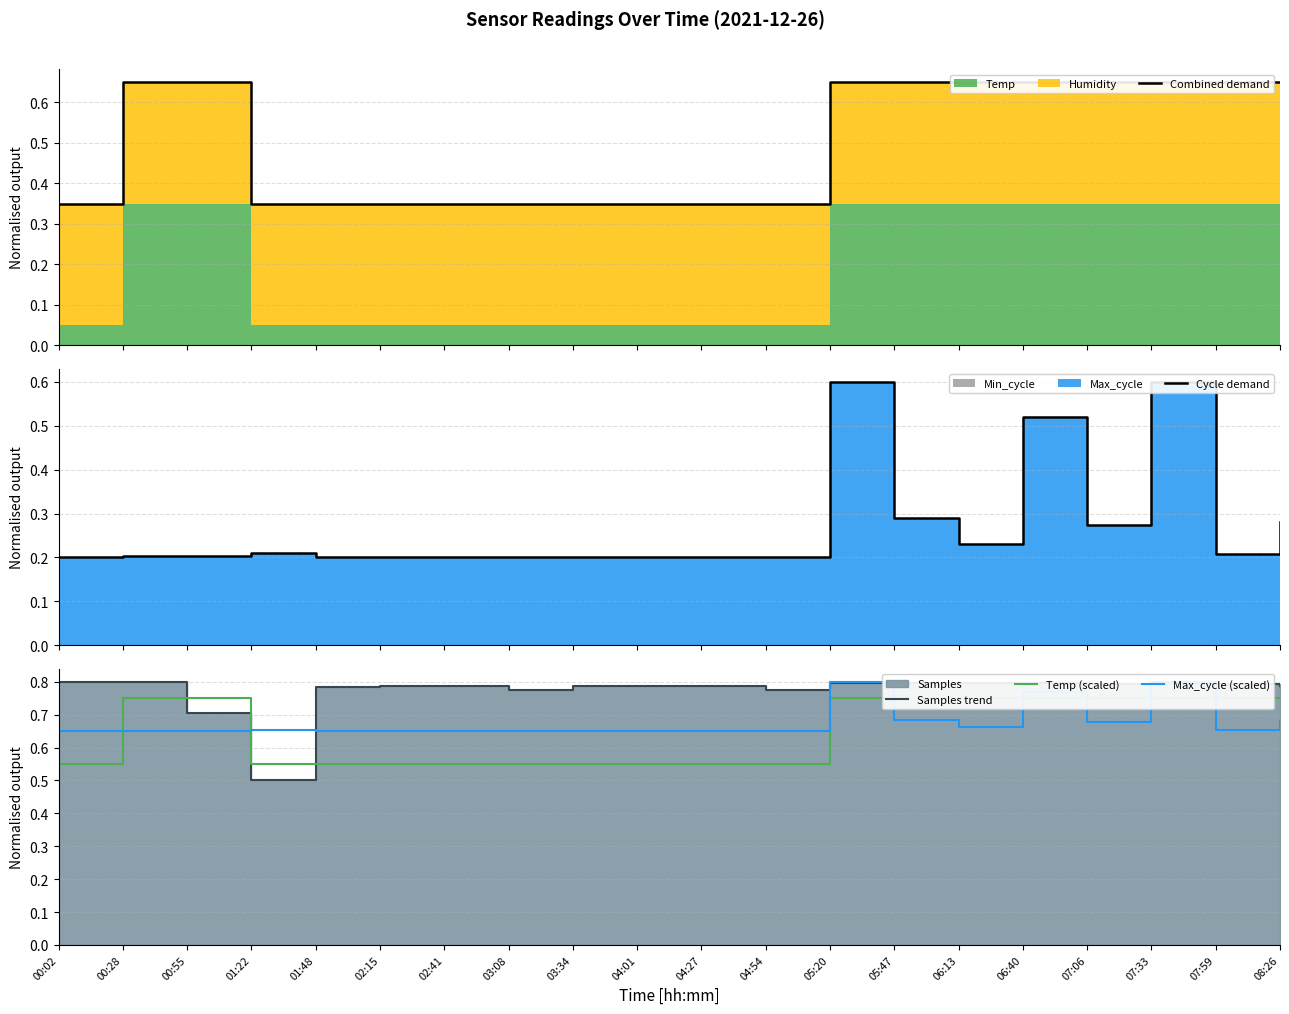

What is the average value of the Temp (scaled) series?

0.6